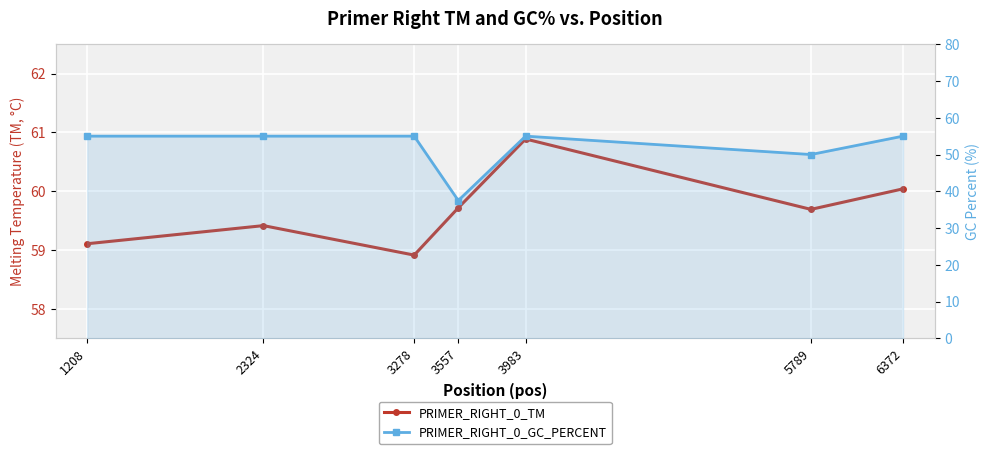

The PRIMER_RIGHT_0_TM series shows 59.7 at 3557. True or false?

True